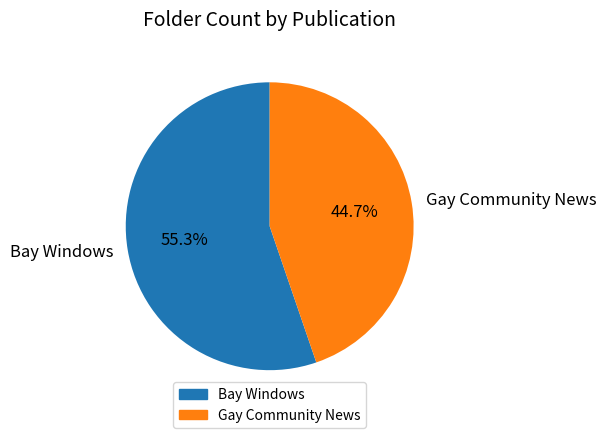

Which slice is the smallest?

Gay Community News